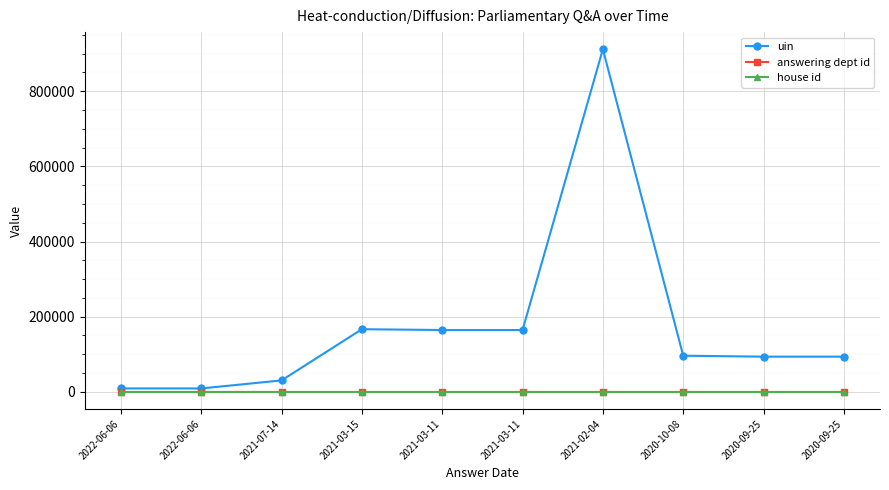

Reading left to right, transcribe all the data shown in this chart.

uin: 2022-06-06=8999	2022-06-06=9000	2021-07-14=30356	2021-03-15=166631	2021-03-11=164474	2021-03-11=164475	2021-02-04=911826	2020-10-08=96065	2020-09-25=93585	2020-09-25=93586
answering dept id: 2022-06-06=10	2022-06-06=10	2021-07-14=10	2021-03-15=10	2021-03-11=10	2021-03-11=10	2021-02-04=10	2020-10-08=10	2020-09-25=10	2020-09-25=10
house id: 2022-06-06=1	2022-06-06=1	2021-07-14=1	2021-03-15=1	2021-03-11=1	2021-03-11=1	2021-02-04=1	2020-10-08=1	2020-09-25=1	2020-09-25=1